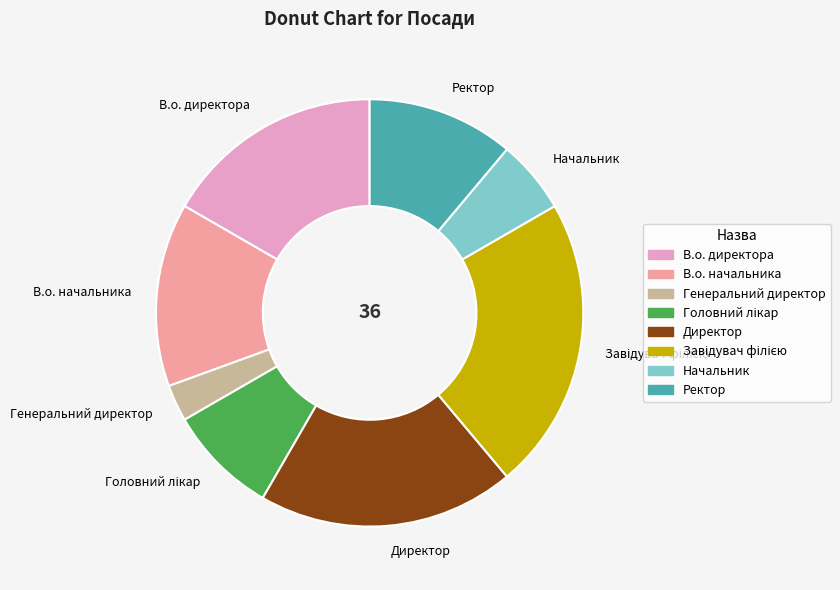

Which has a higher value, Директор or Генеральний директор?

Директор